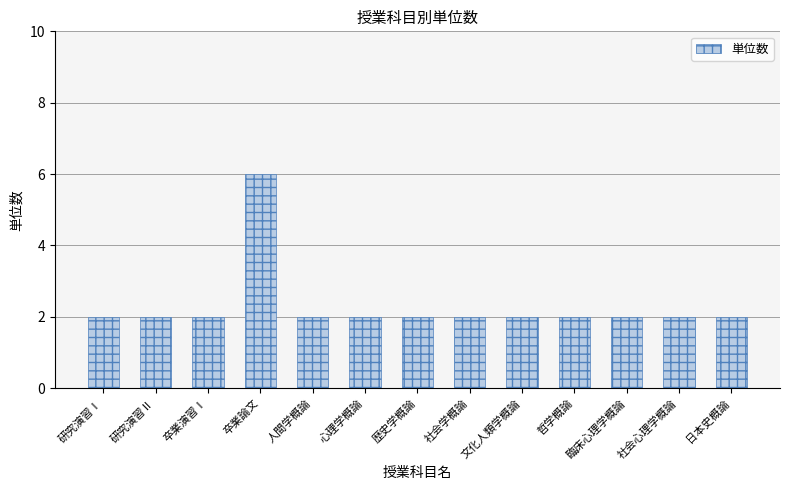

Does the chart contain stacked bars?

No